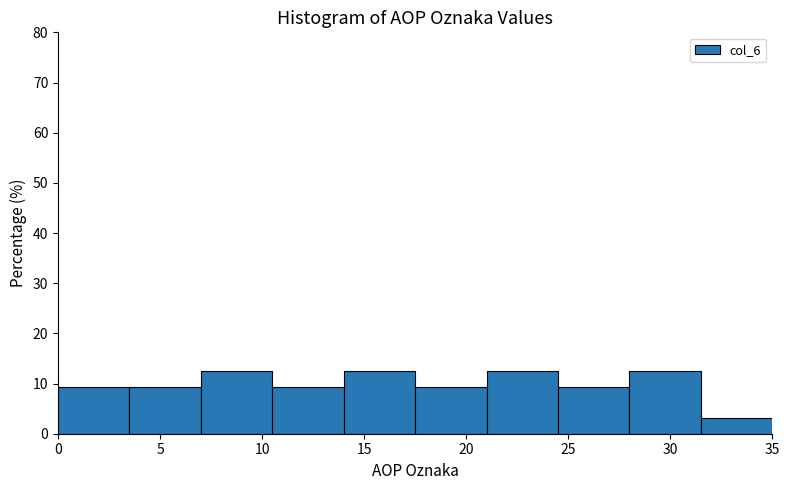

What is the height of the bar covering 14.0 to 17.5 on the x-axis? The values are not printed on the chart, so give them approximately, as read against the axis.

13